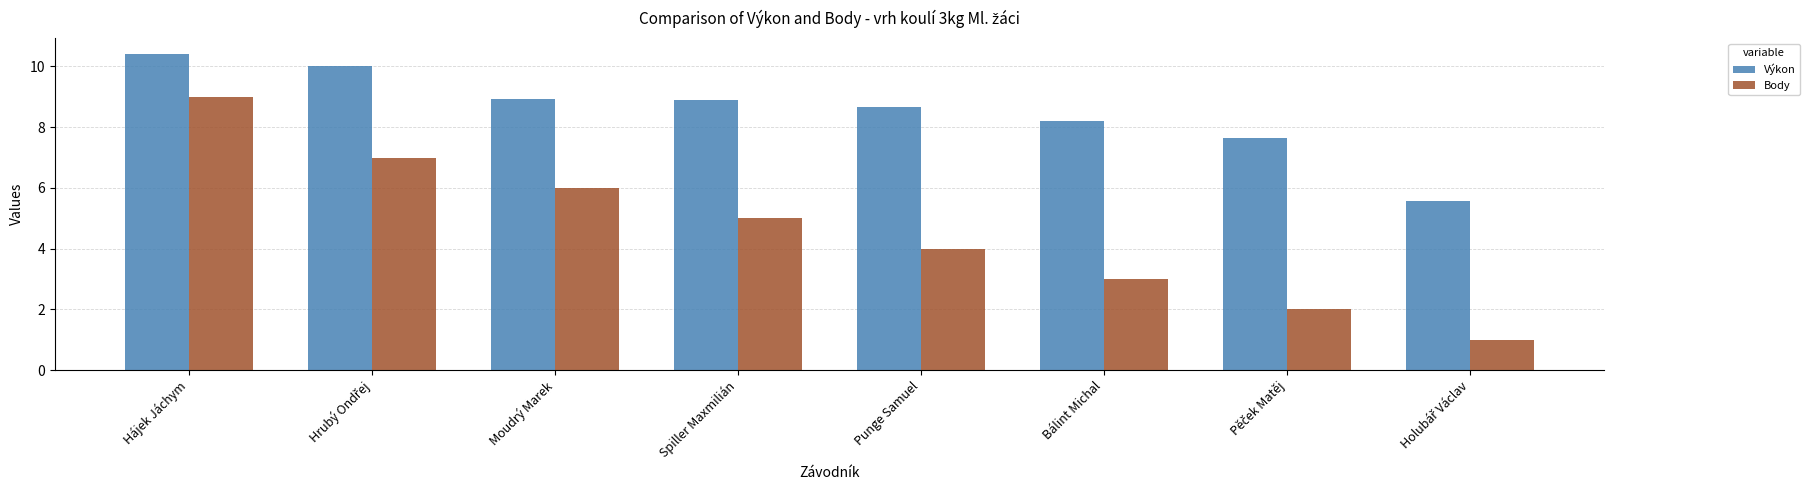

At which category is the sum across all series the highest?

Hájek Jáchym